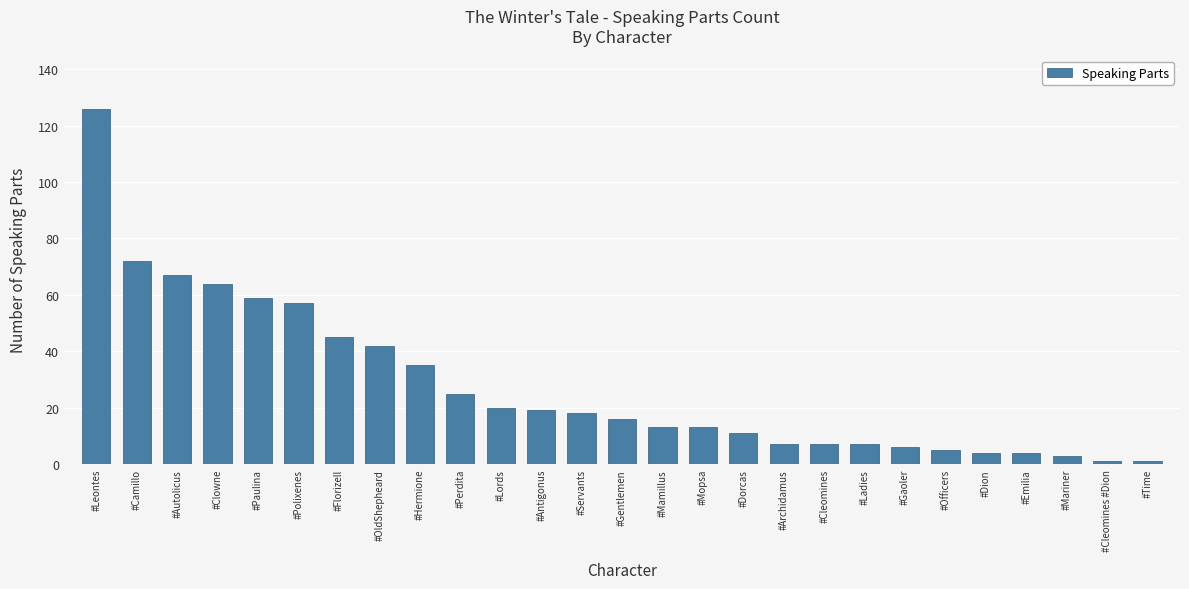

The chart shows a value of 59 at #Paulina. True or false?

True